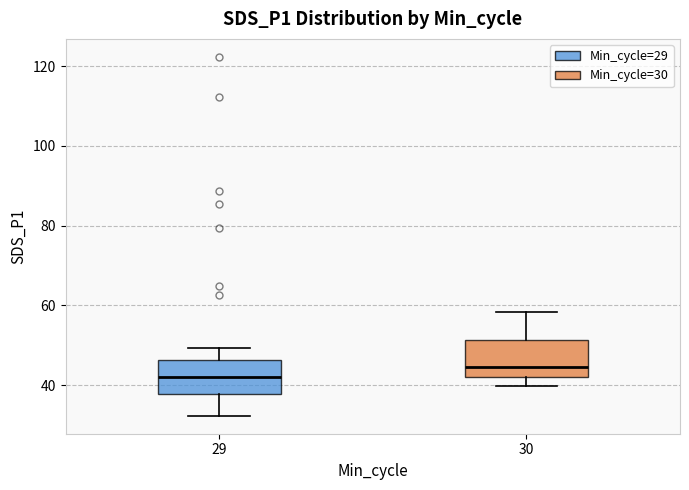

Which box has the lowest median line?

29